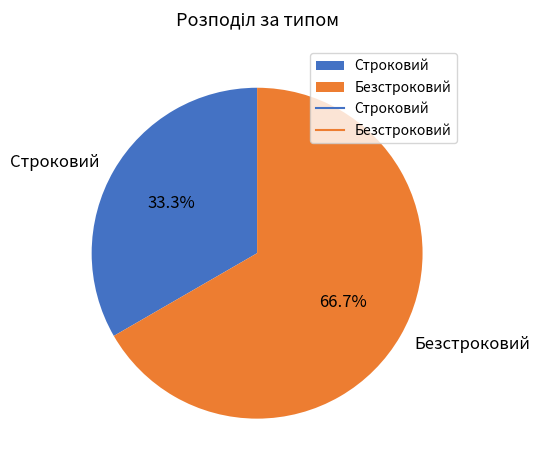

What percentage do Строковий and Безстроковий together represent?

100.0%